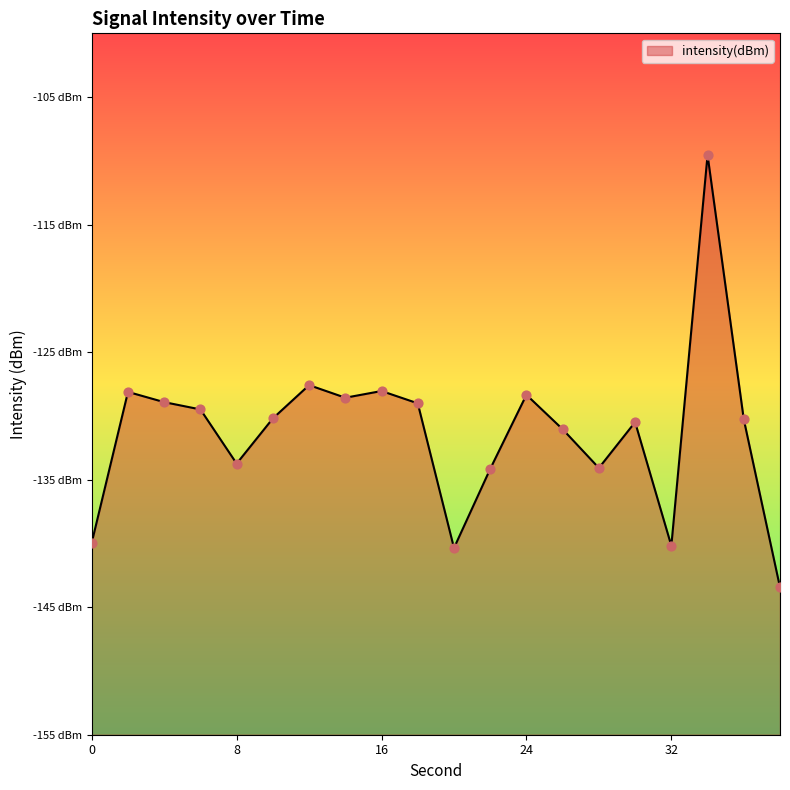

Between 30 and 32, which is larger?

30